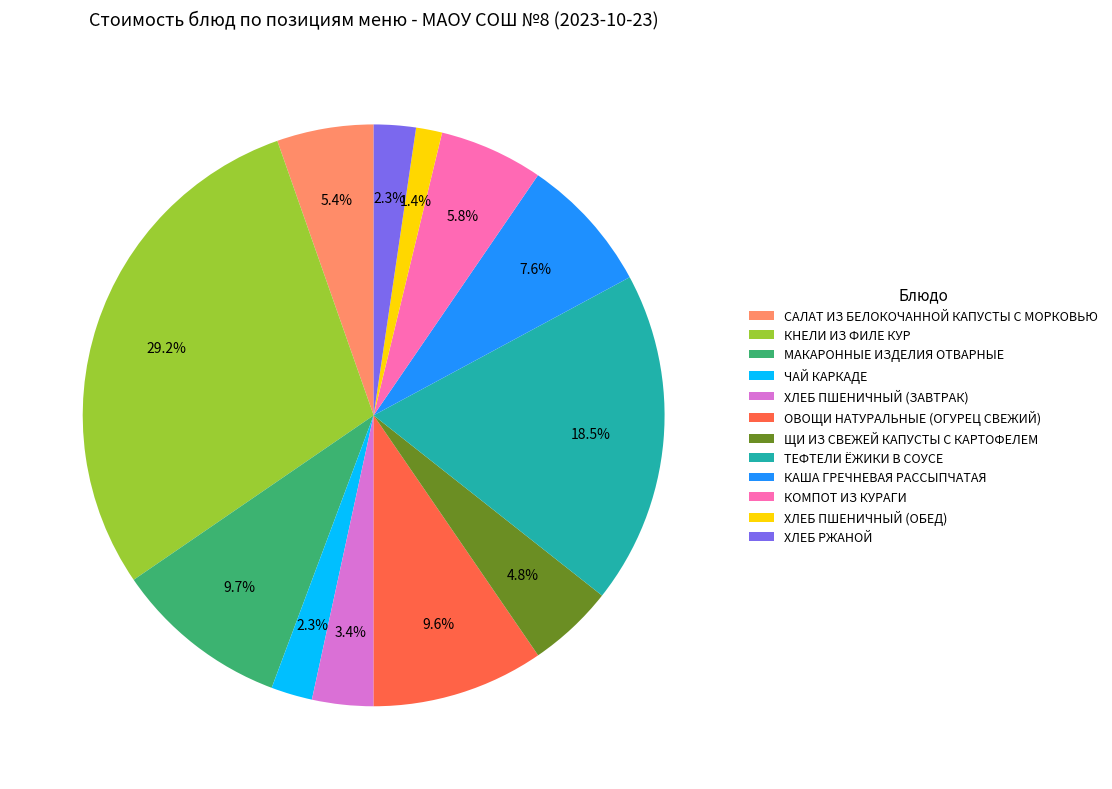

What percentage is the ОВОЩИ НАТУРАЛЬНЫЕ (ОГУРЕЦ СВЕЖИЙ) slice, to the nearest percent?

10%